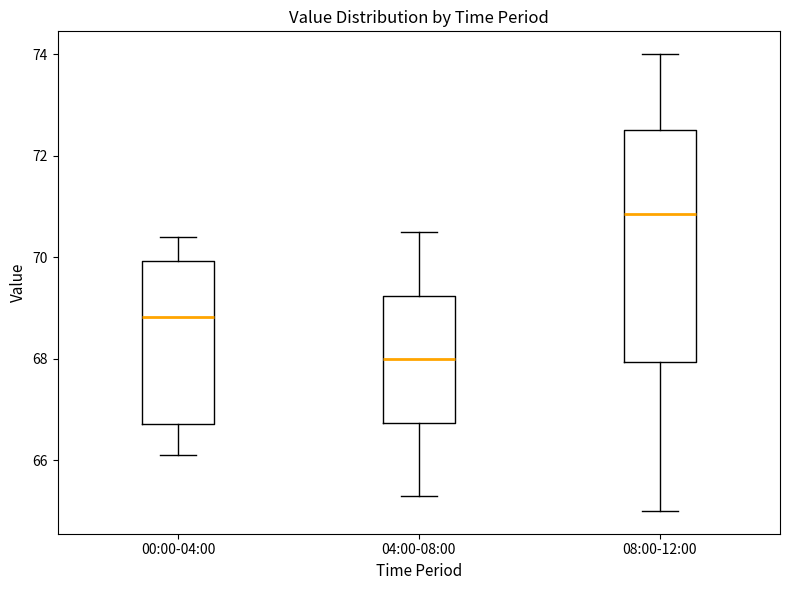

Reading left to right, read every box against the y-axis: the position of its median line, the range the box covers, and the ends of its whiskers. The values are not printed on the chart, so give them approximately, as read against the axis.

00:00-04:00: median 68.8, box 66.8 to 70.0, whiskers 66.2 to 70.4
04:00-08:00: median 68.0, box 66.8 to 69.2, whiskers 65.4 to 70.6
08:00-12:00: median 70.8, box 68.0 to 72.6, whiskers 65.0 to 74.0